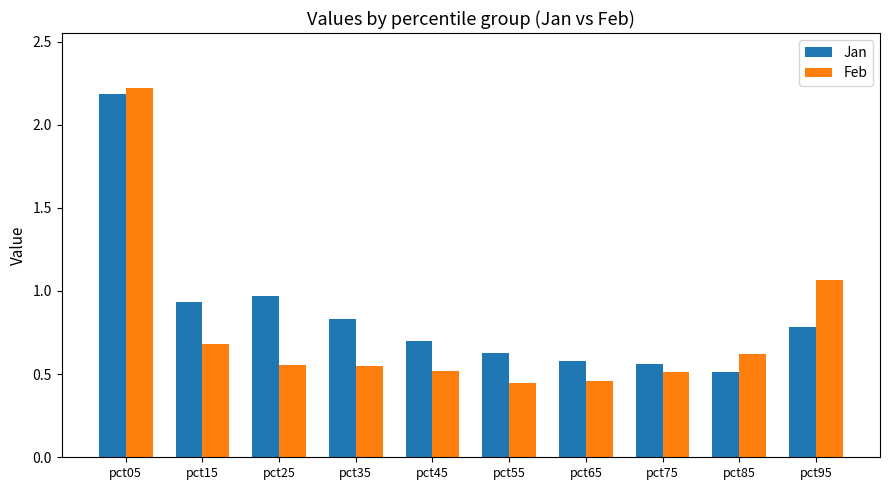

Which series has the largest total across all categories?

Jan